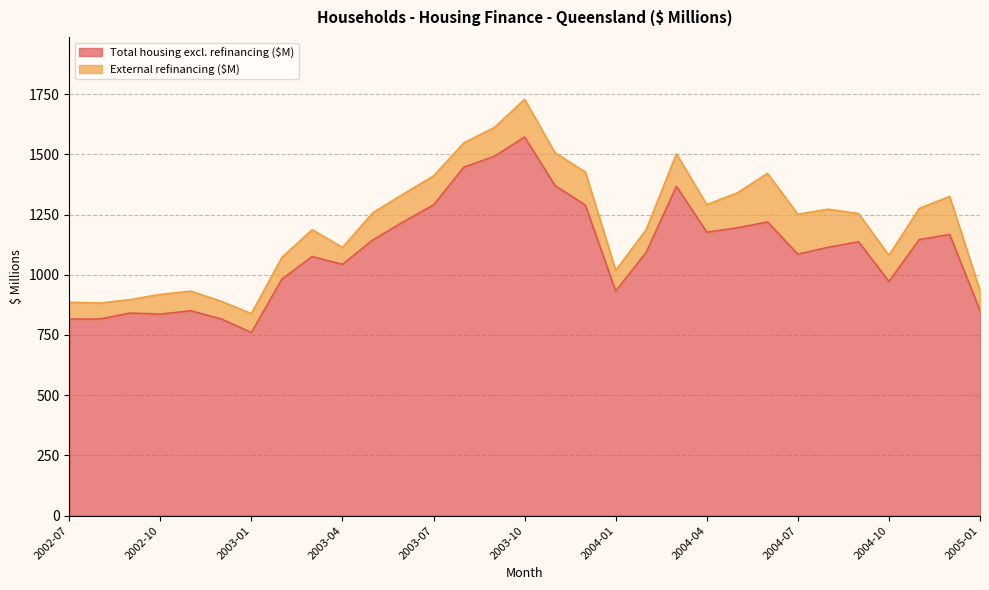

The value at 2004-04 is 2111.2. True or false?

False